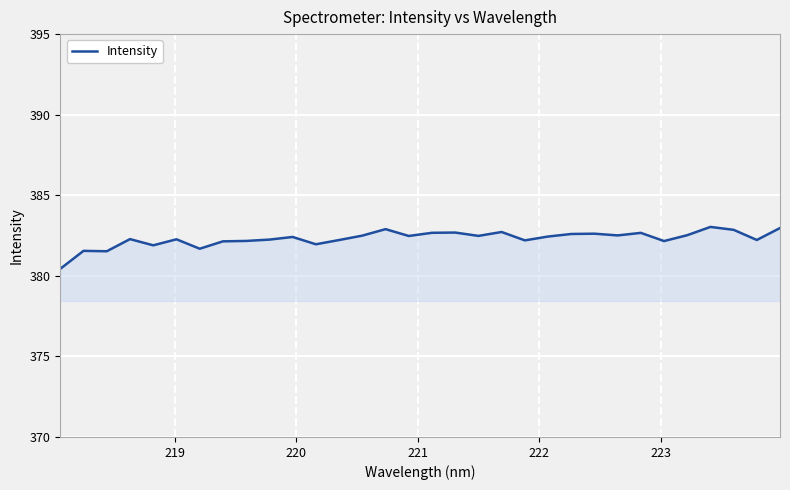

What is the minimum value shown in the chart?

380.4